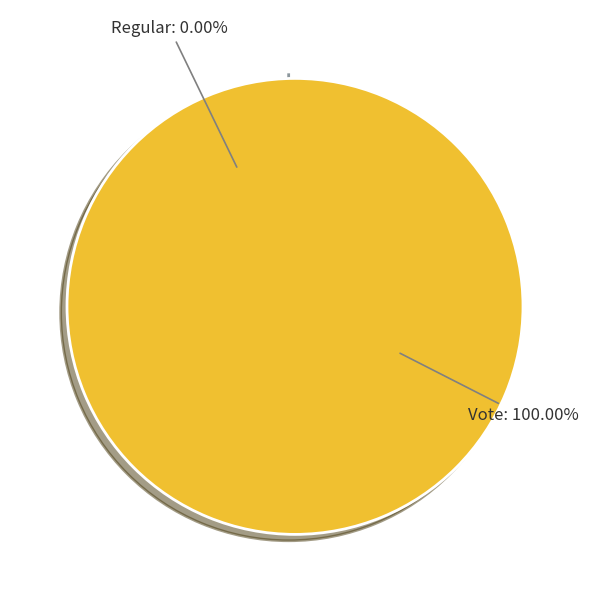

How many slices are in this pie chart?

2